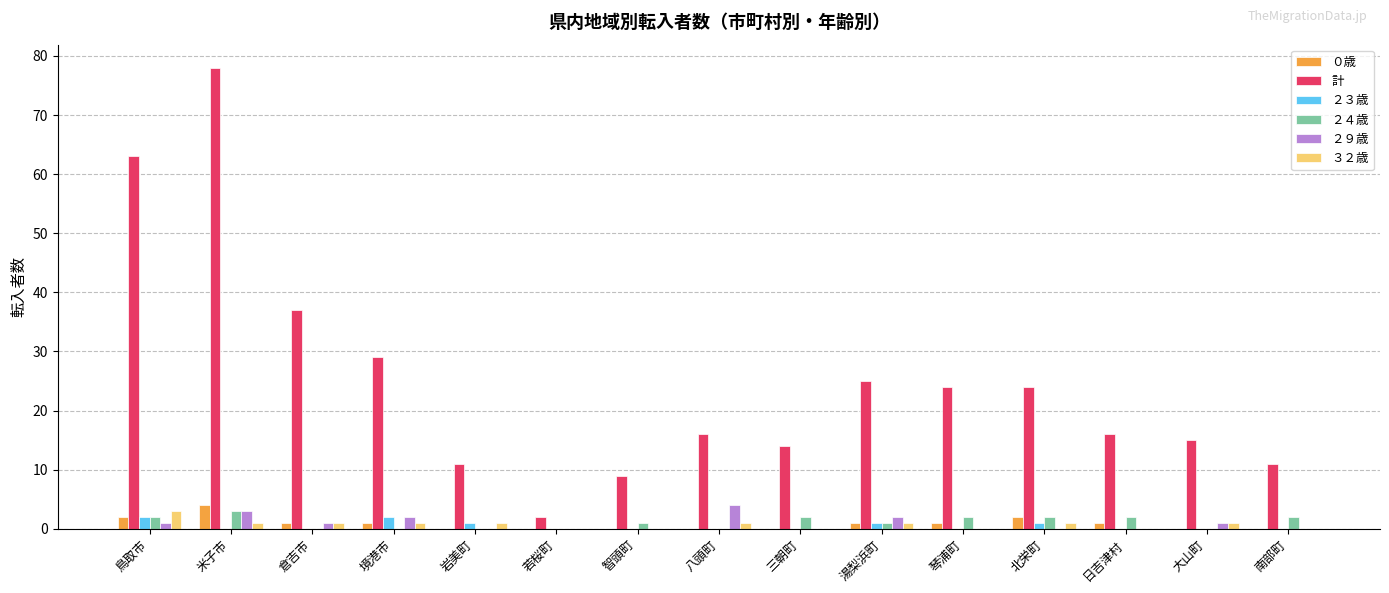

Is the value of ２９歳 at 三朝町 greater than the value of 計 at 北栄町?

No